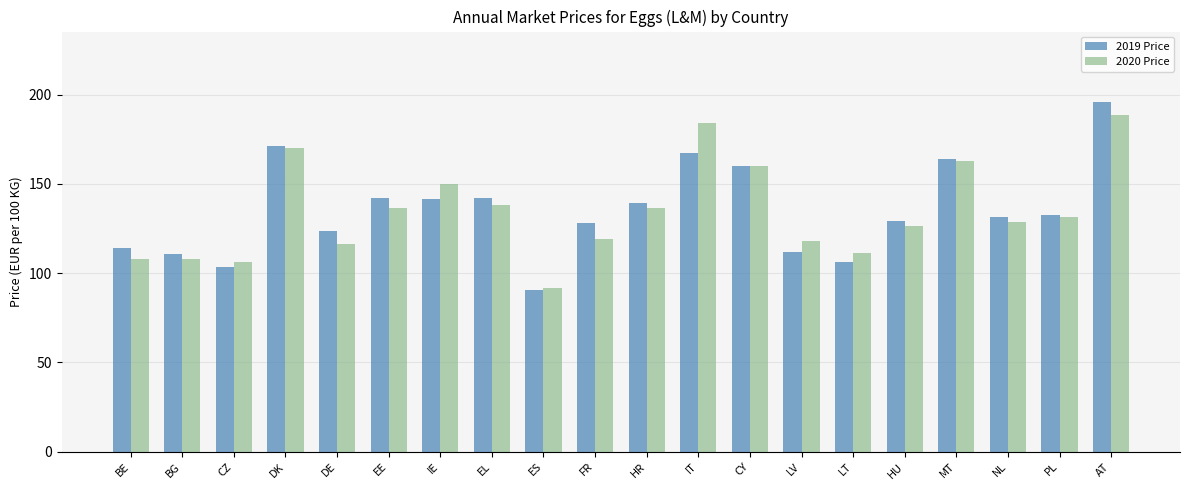

What is the sum of the 2020 Price values at DK and EE?

306.6